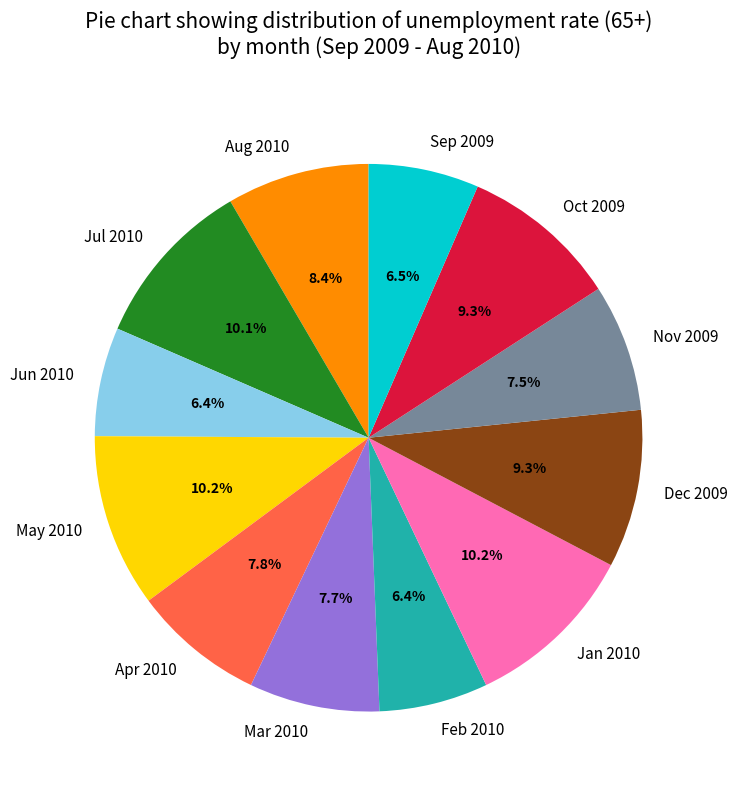

Which has a higher value, May 2010 or Apr 2010?

May 2010